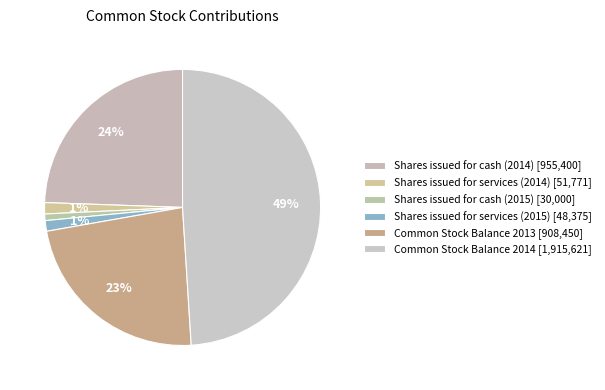

What is the change in value from Shares issued for services (2014) to Common Stock Balance 2014?

+1863850